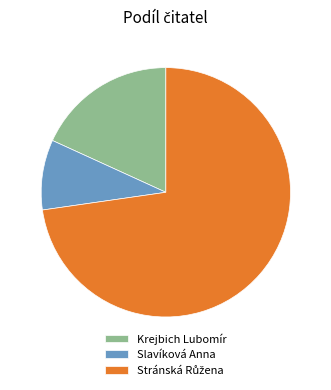

Between Slavíková Anna and Krejbich Lubomír, which is larger?

Krejbich Lubomír